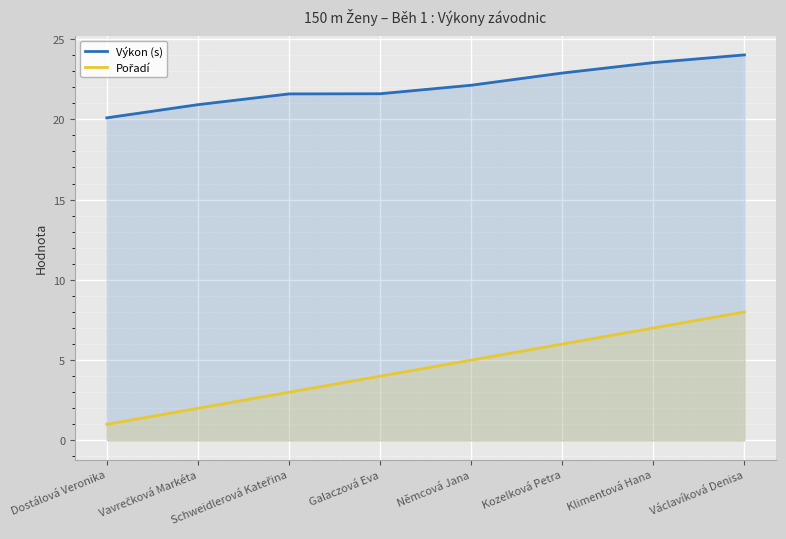

What is the label of the 4th point from the left?

Galaczová Eva